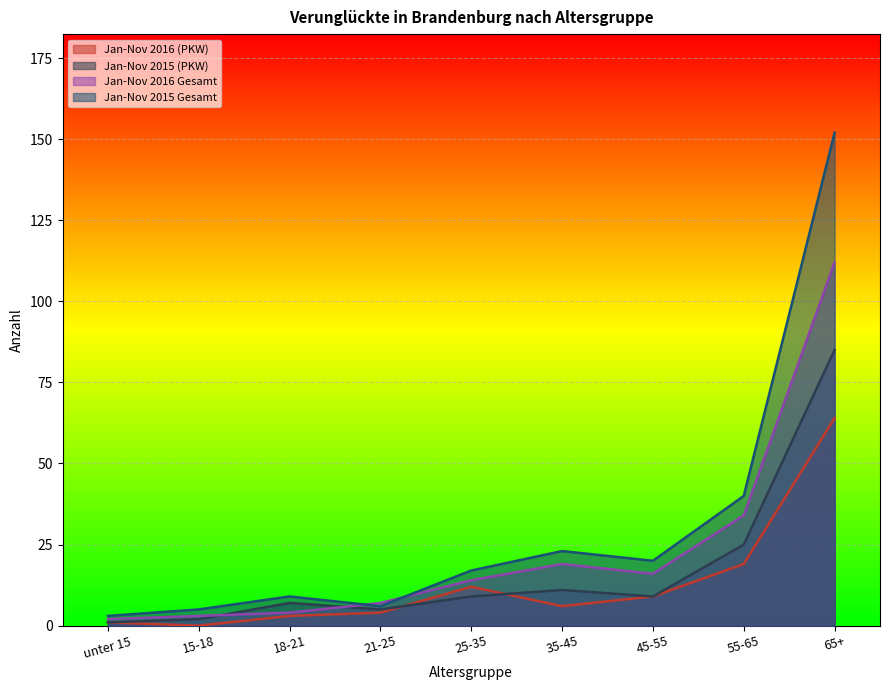

Is the value of Jan-Nov 2016 (PKW) at 55-65 greater than the value of Jan-Nov 2015 Gesamt at 25-35?

Yes